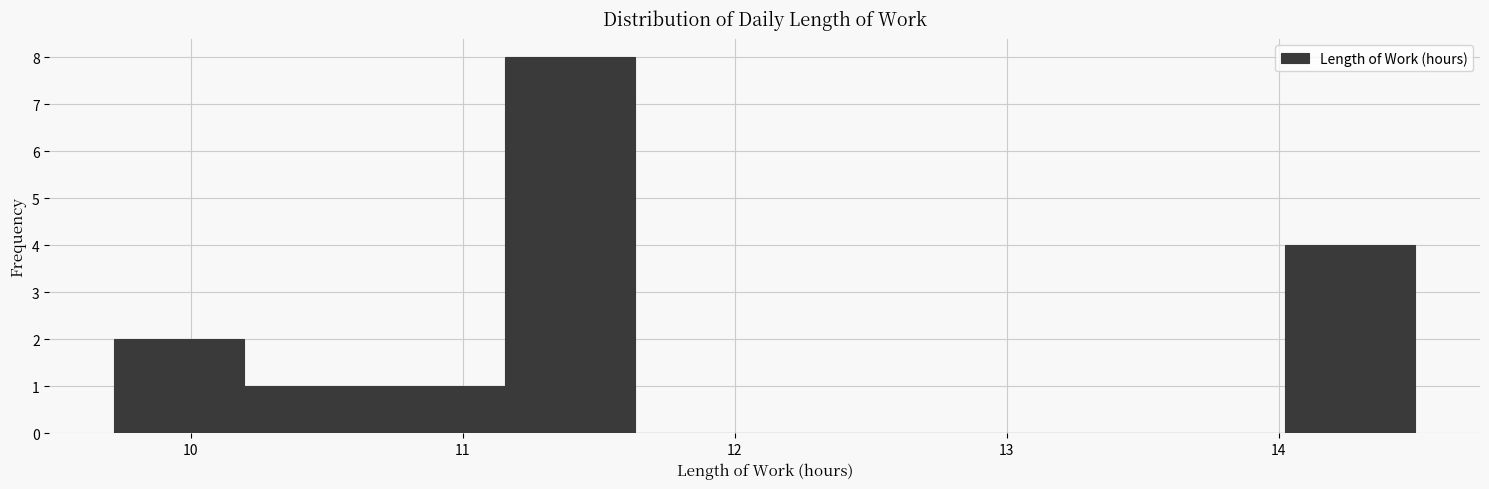

How tall is the bar that spans 9.7 to 10.2 on the x-axis? Neither the bar edges nor the heights are printed on the chart, so give them approximately, as read against the axes.

2